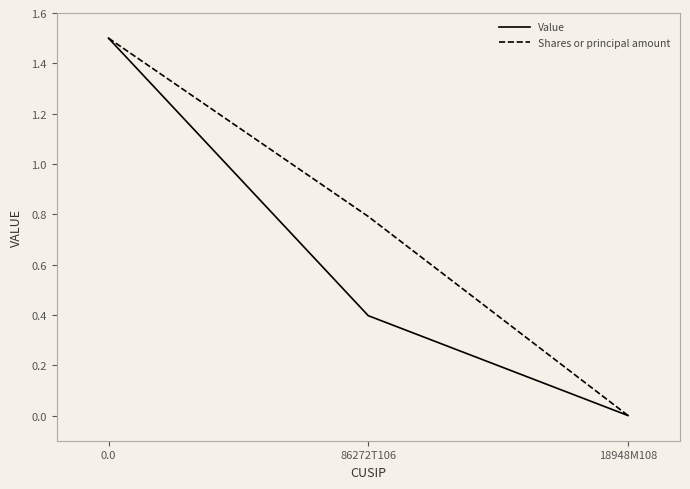

Reading right to left, transcribe all the data shown in this chart.

Value: 0.0	0.4	1.5
Shares or principal amount: 0.0	0.8	1.5